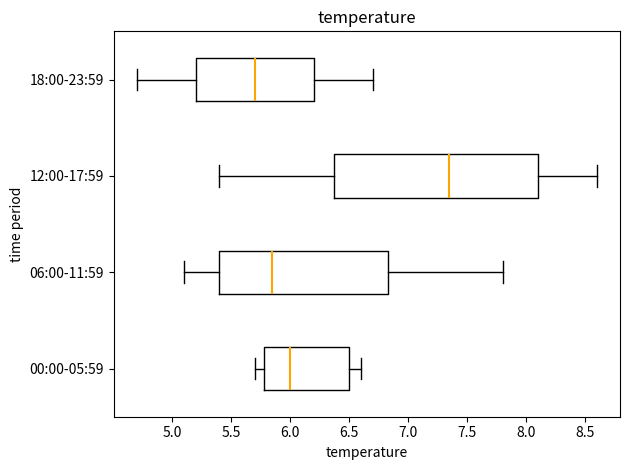

Which box is the widest, from its left edge to its right edge?

12:00-17:59